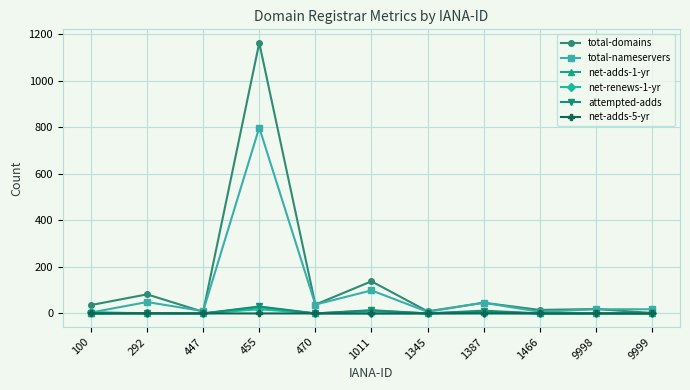

In total-nameservers, how many points are lower than both neighbors (excluding endpoints)?

4